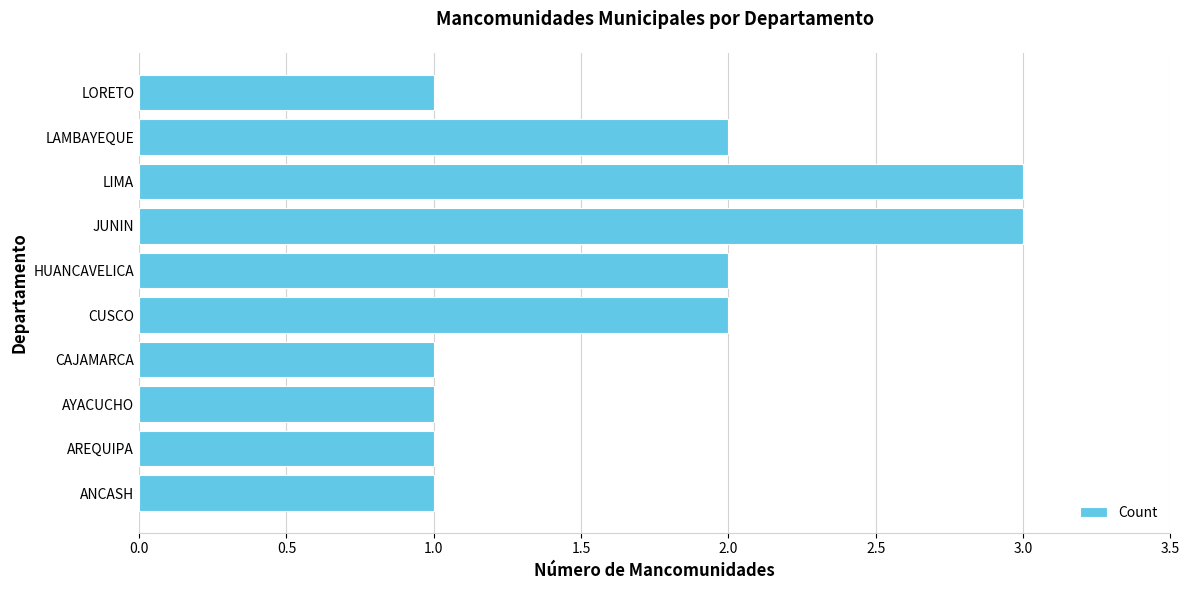

Reading bottom to top, what are all the values shown in this chart?

1	1	1	1	2	2	3	3	2	1